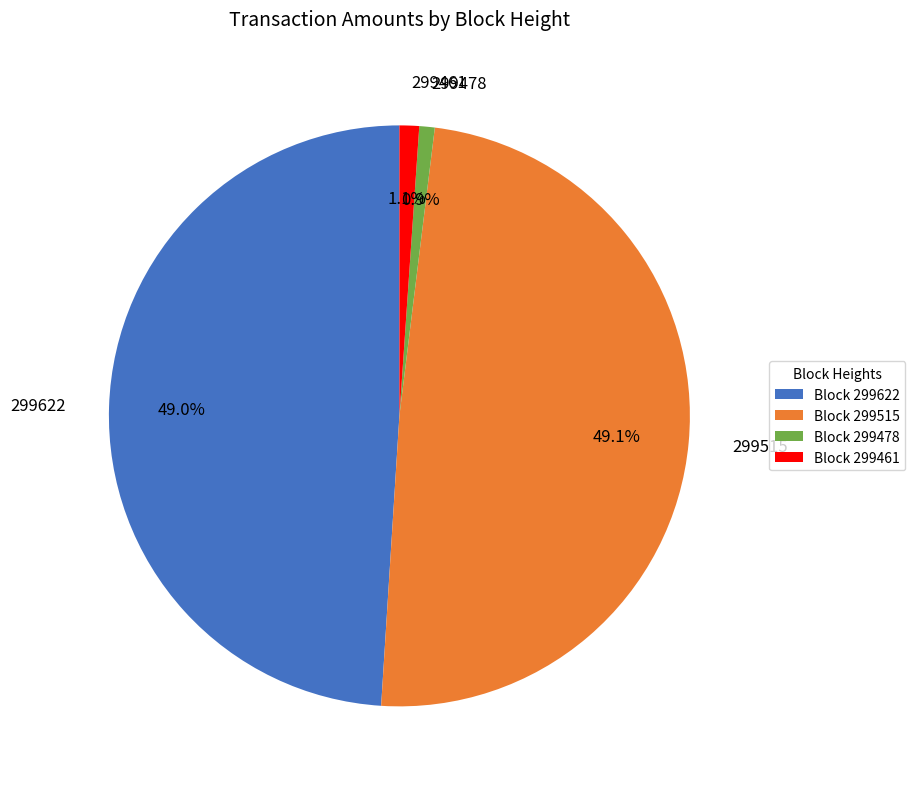

True or false: 299622 accounts for 49% of the total.

True